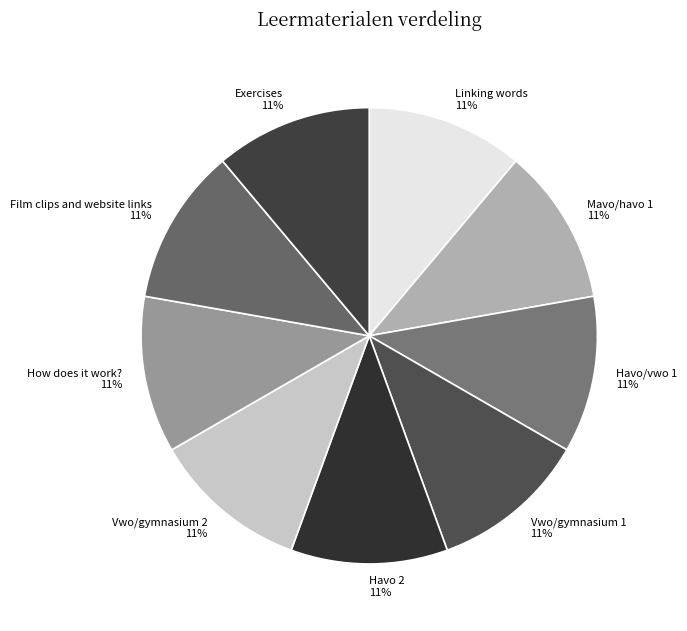

Does Linking words account for over 50% of the chart?

No